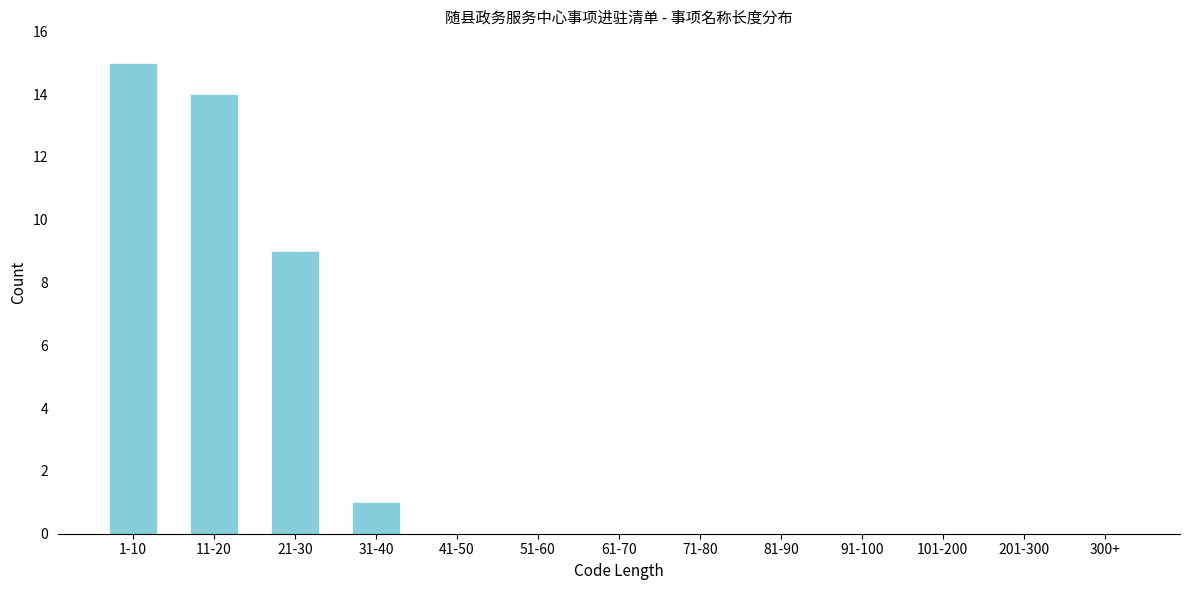

Reading left to right, list all the values displayed in this chart.

1-10=15	11-20=14	21-30=9	31-40=1	41-50=0	51-60=0	61-70=0	71-80=0	81-90=0	91-100=0	101-200=0	201-300=0	300+=0